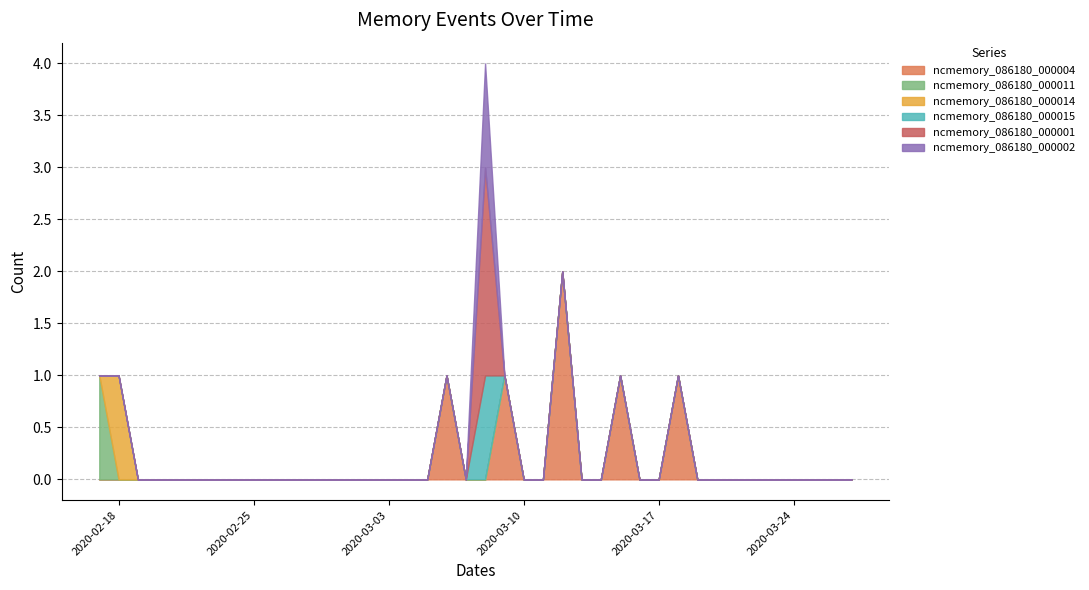

Where is the first local maximum for ncmemory_086180_000015?

2020-03-08